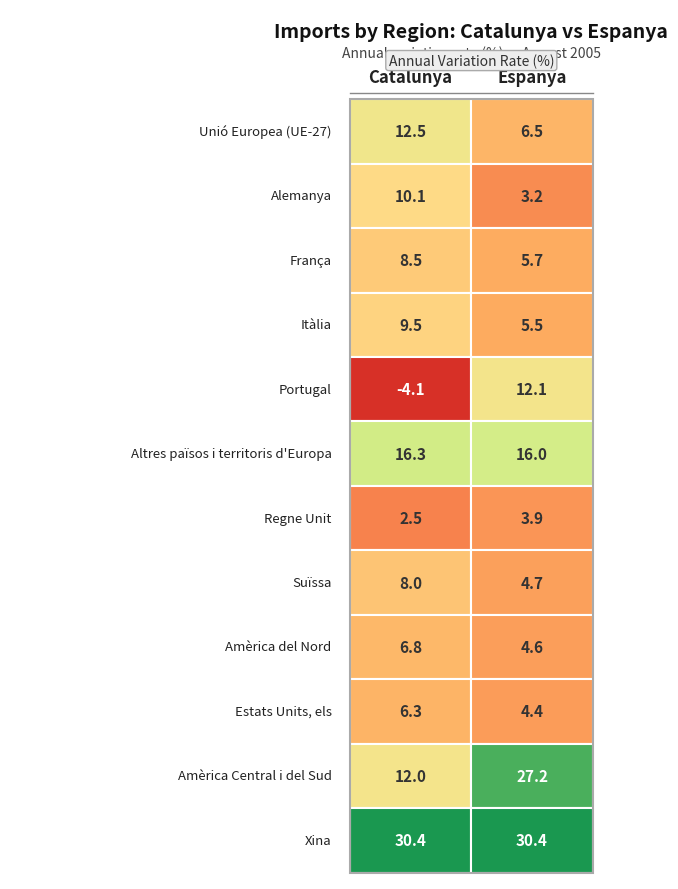

Reading left to right, transcribe all the data shown in this chart.

Catalunya: 12.5	10.1	8.5	9.5	-4.1	16.3	2.5	8.0	6.8	6.3	12.0	30.4
Espanya: 6.5	3.2	5.7	5.5	12.1	16.0	3.9	4.7	4.6	4.4	27.2	30.4